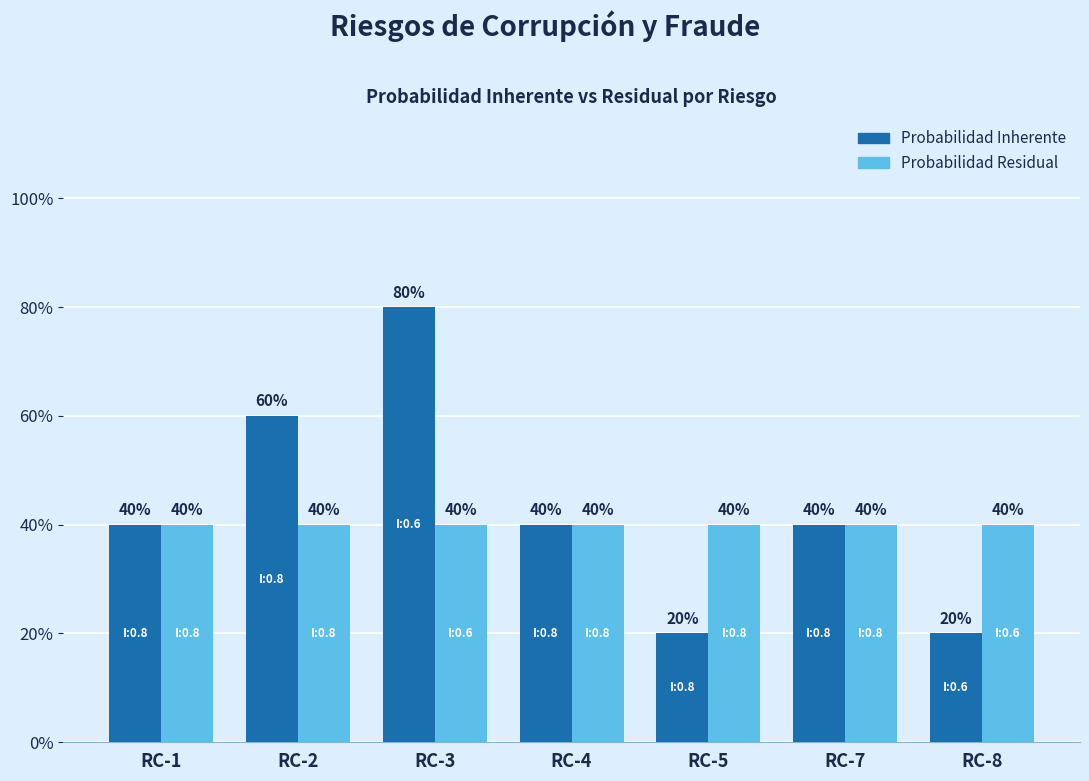

At how many categories does at least one series exceed 0?

7